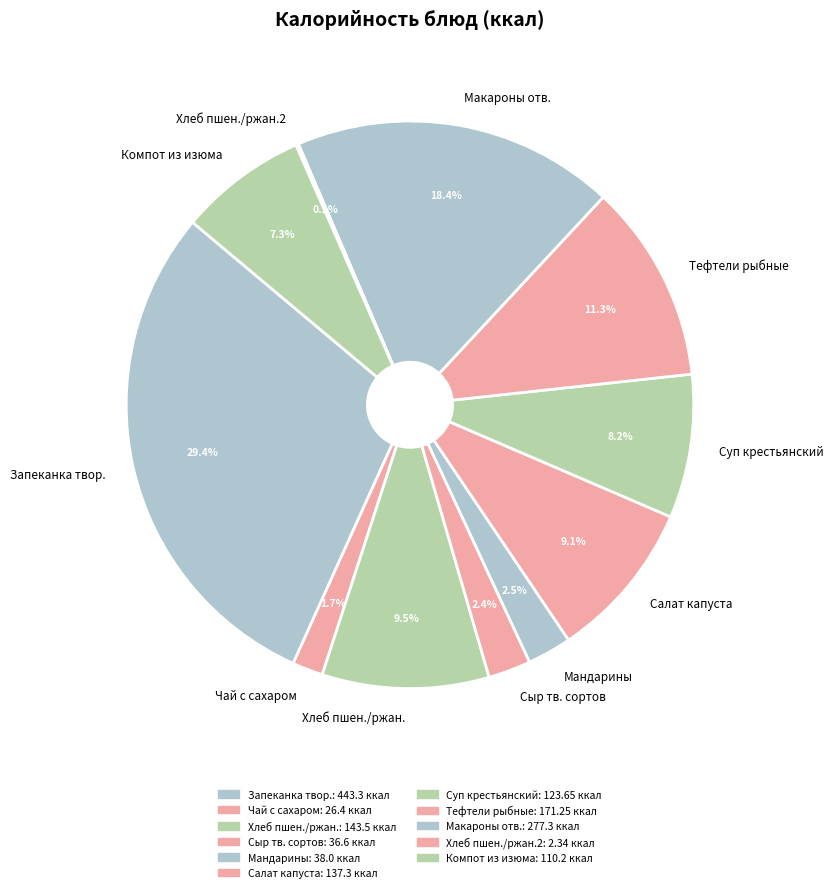

Between Компот из изюма and Суп крестьянский, which is larger?

Суп крестьянский